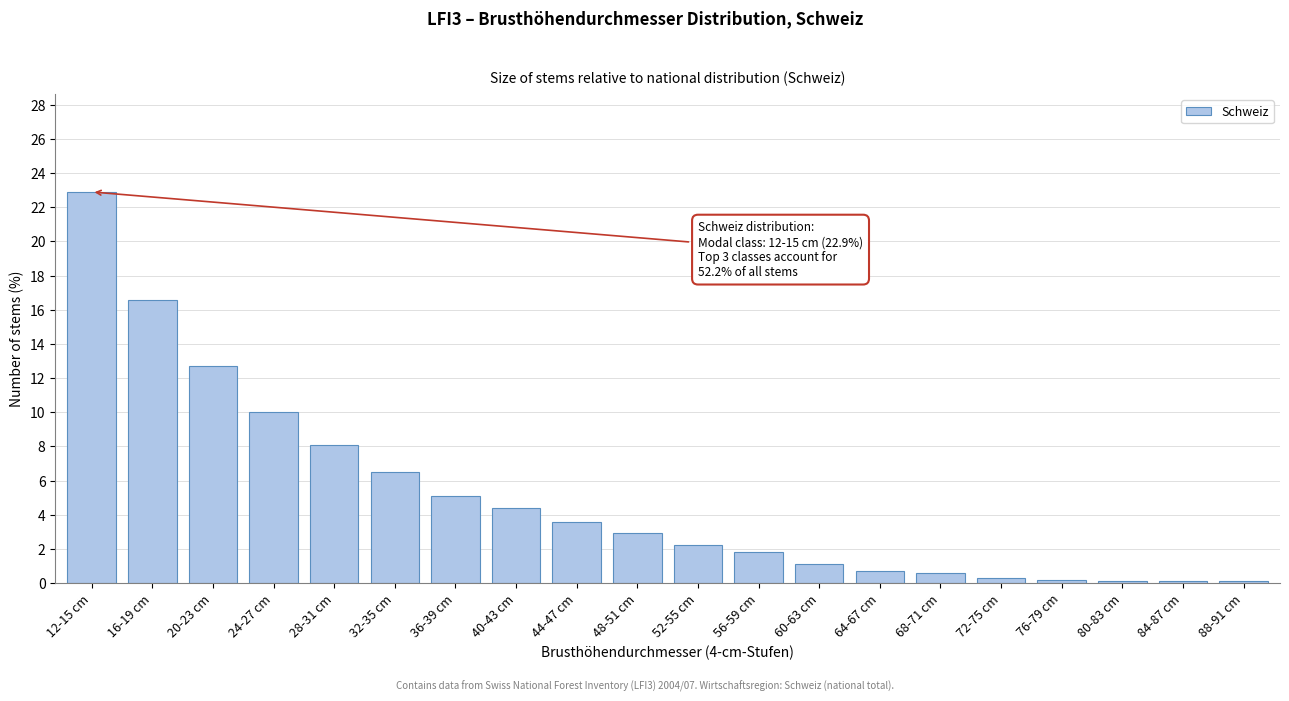

The chart shows a value of 0.2 at 76-79 cm. True or false?

True